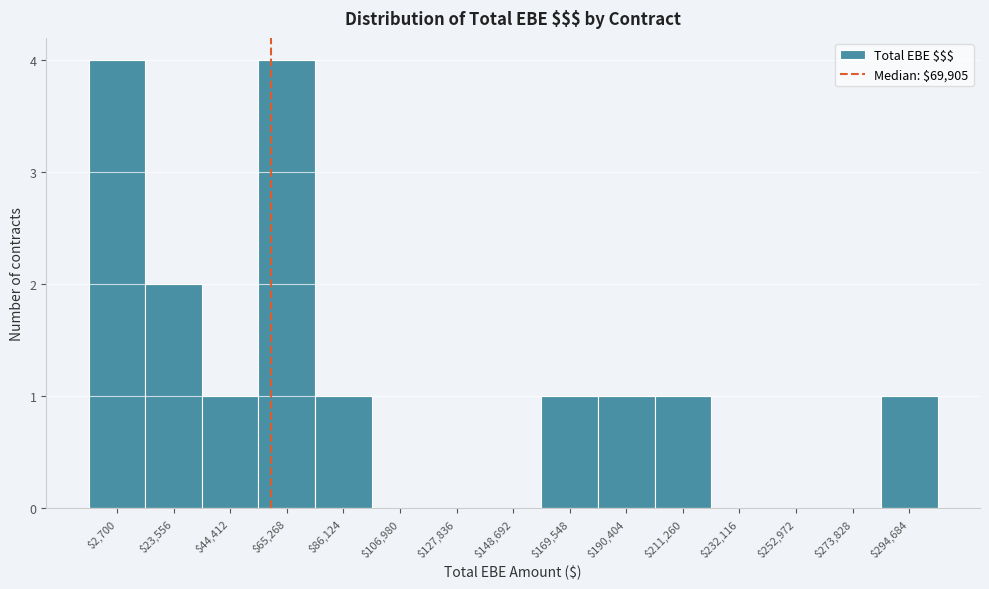

Is it true that the value at $23,556 is 2?

True